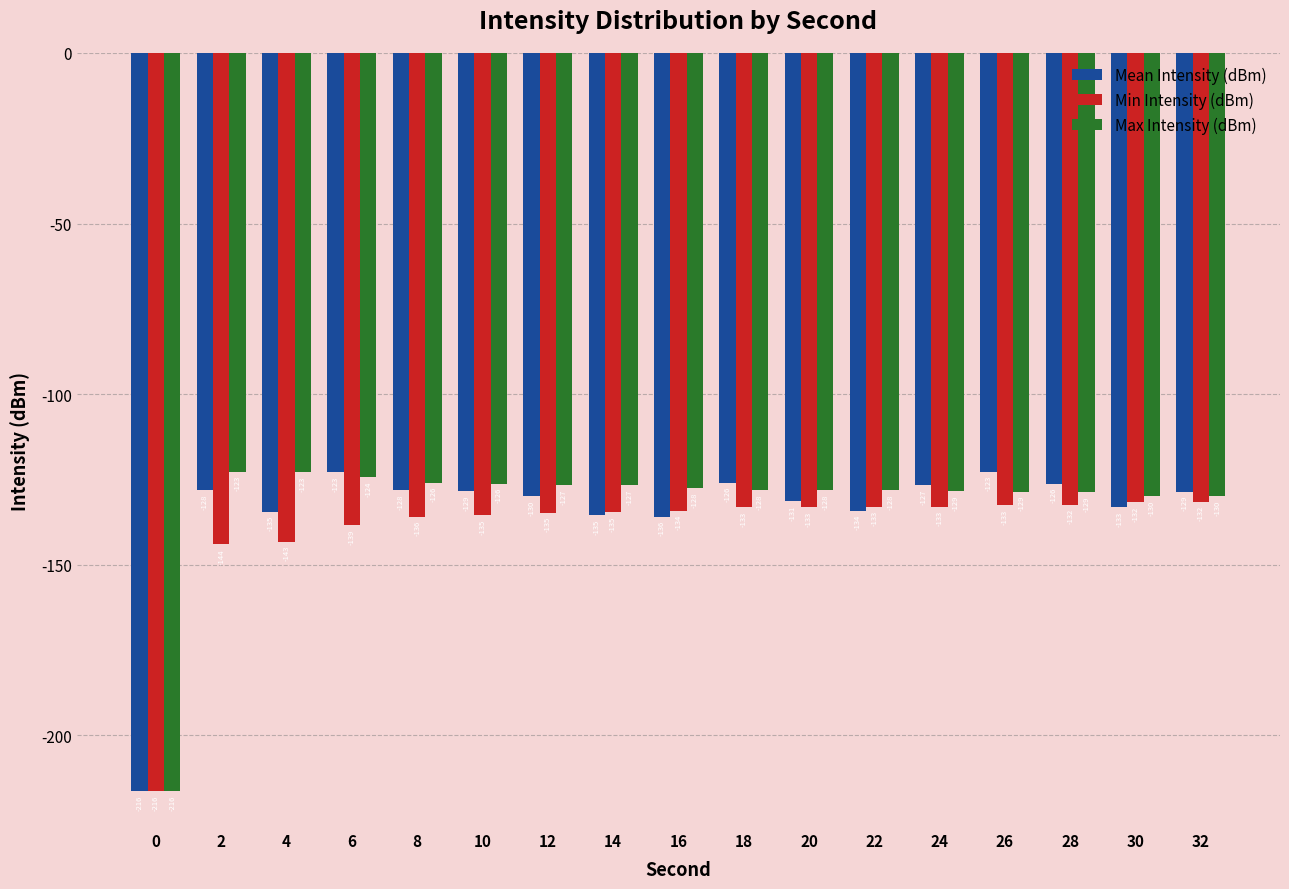

What is the sum of all Mean Intensity (dBm) values?

-2289.1